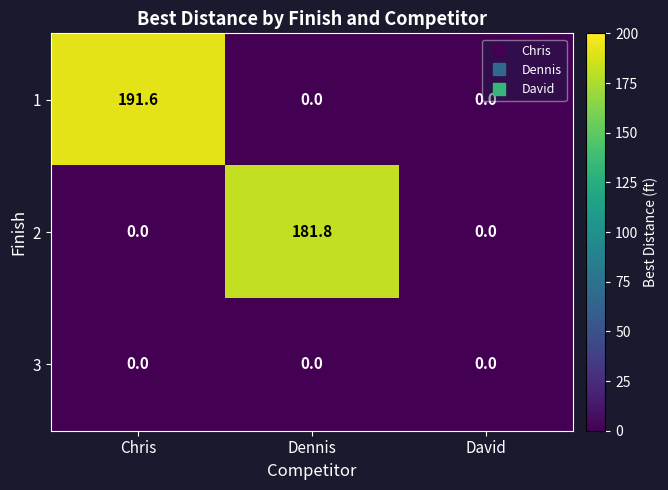

What is the spread (max minus min) of values at Chris?

191.6